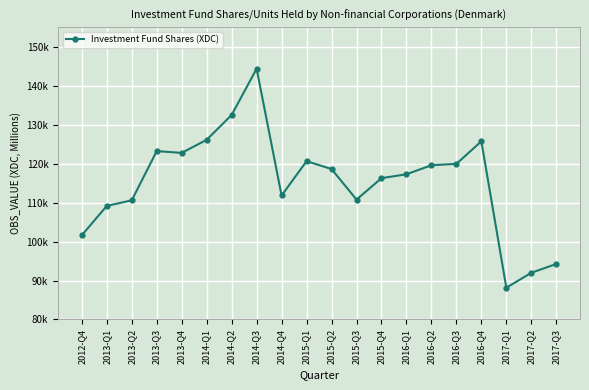

The chart shows a value of 238455 at 2014-Q2. True or false?

False